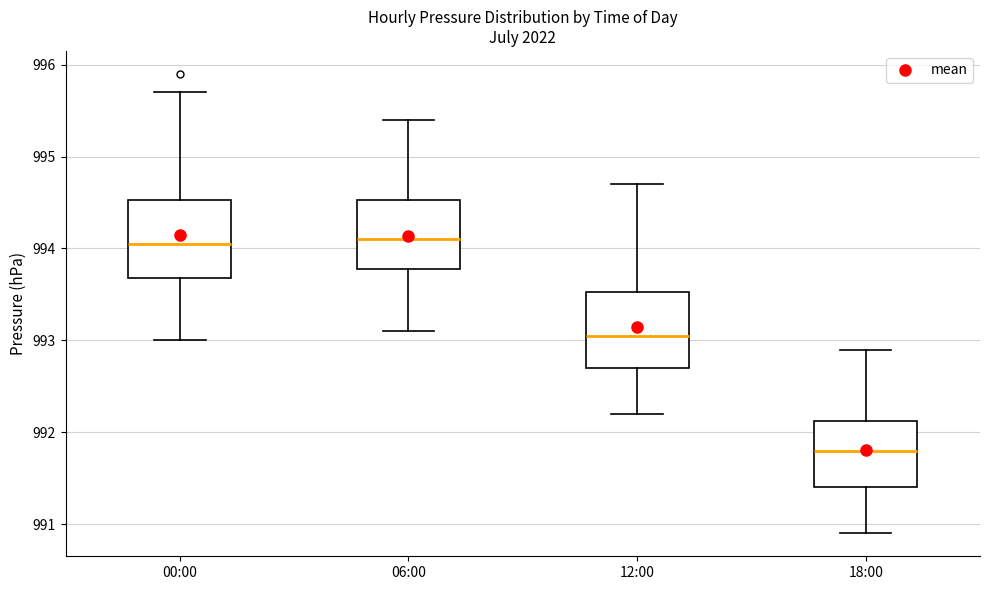

Where does the lower whisker of the box for 06:00 end on the y-axis? The values are not printed on the chart, so give them approximately, as read against the axis.

993.1